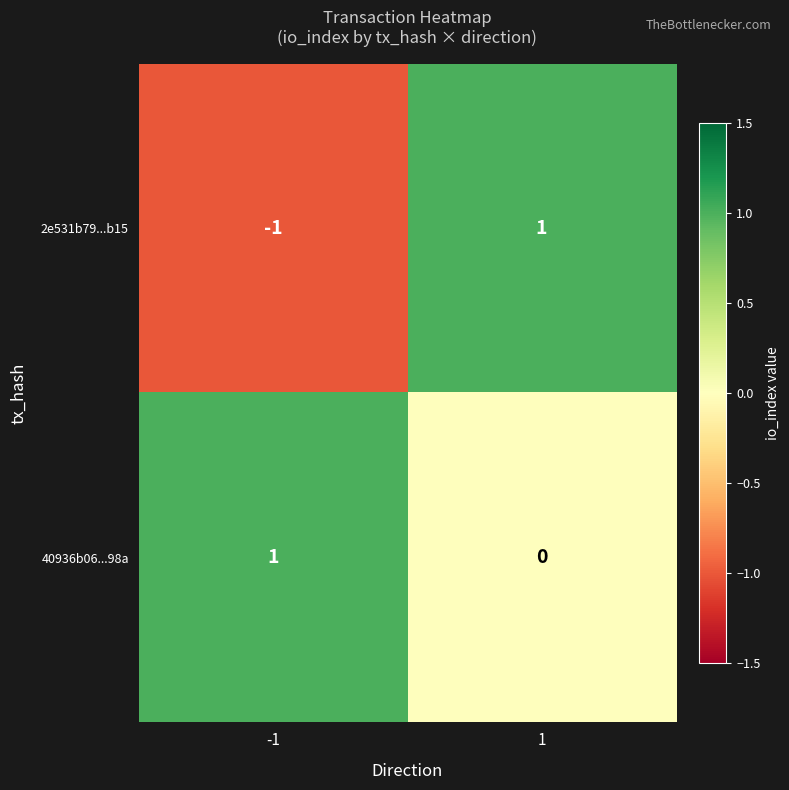

Is the value of 2e531b79...b15 at 1 greater than the value of 40936b06...98a at 1?

Yes